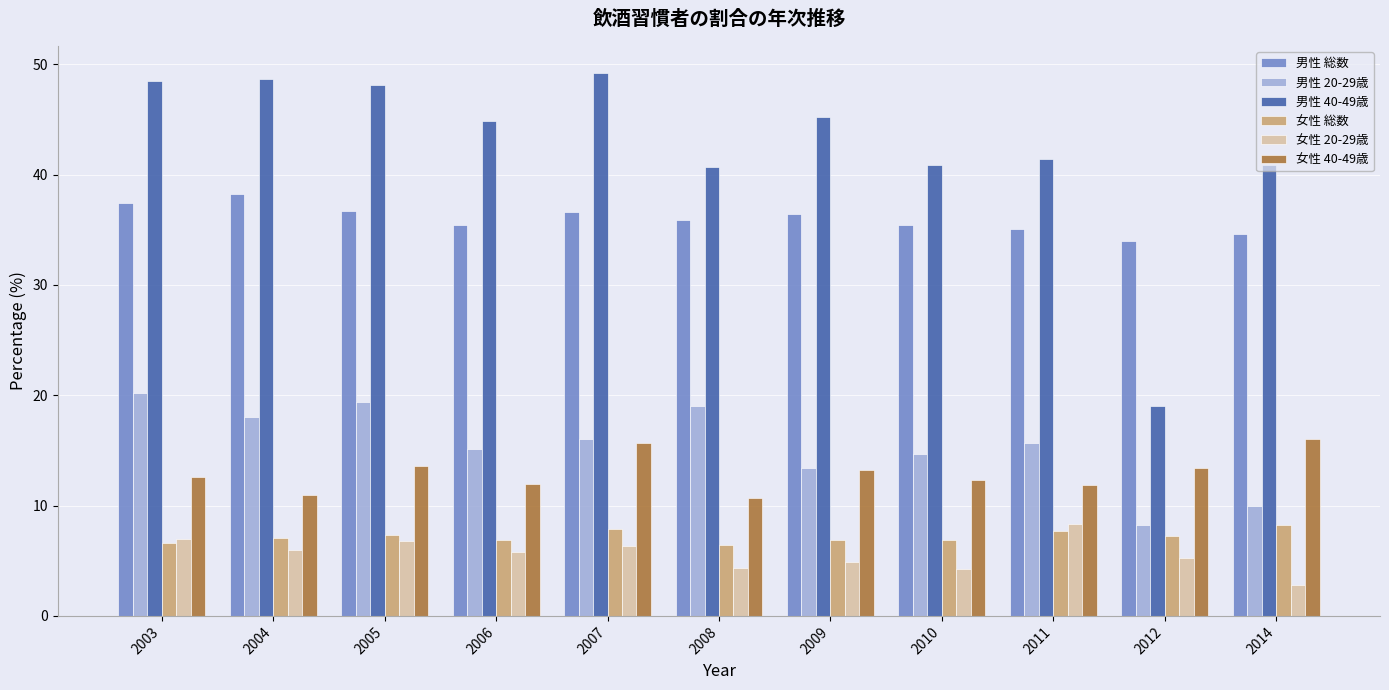

Which series changed the most between 2005 and 2014?

男性 20-29歳